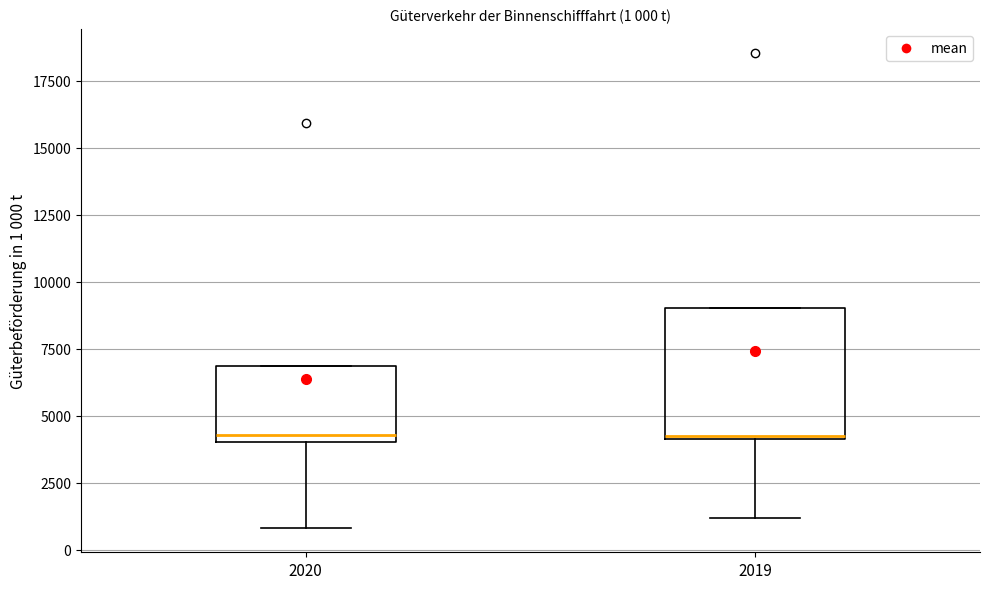

Comparing the boxes themselves (not the whiskers), which one is the tallest?

2019